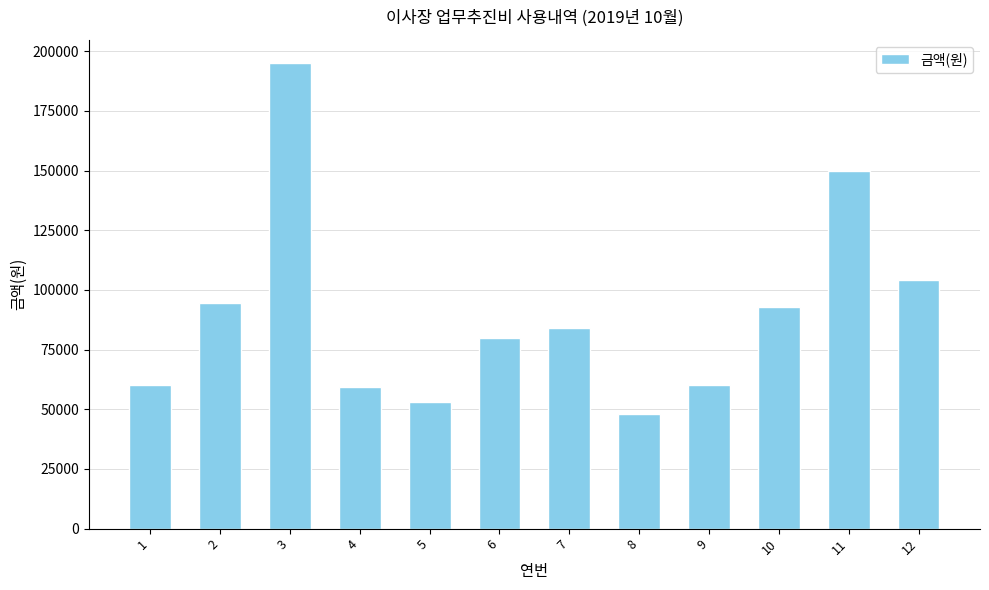

What is the value of the 11th bar from the left?

150000